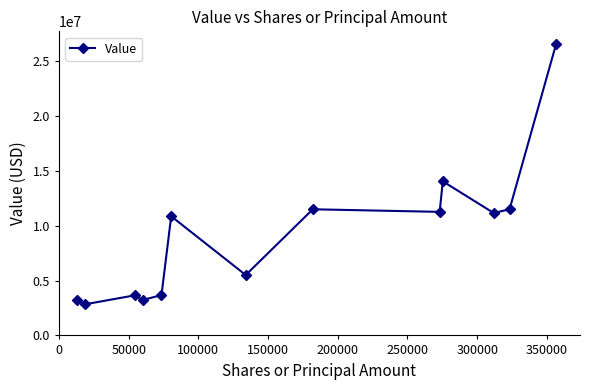

What is the maximum value shown in the chart?

26559000